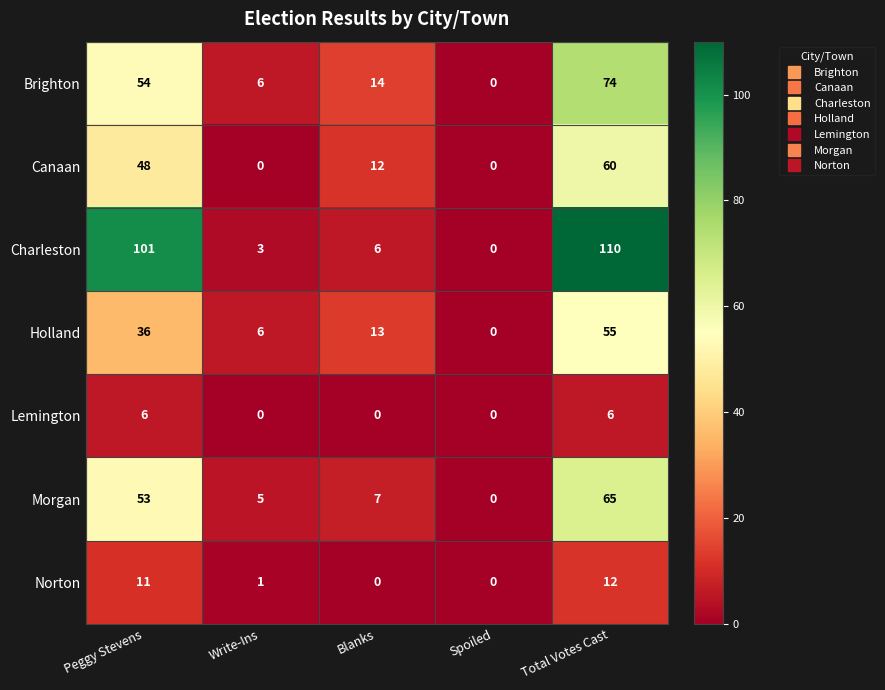

Rank the series by their maximum value, from highest to lowest.

Charleston, Brighton, Morgan, Canaan, Holland, Norton, Lemington